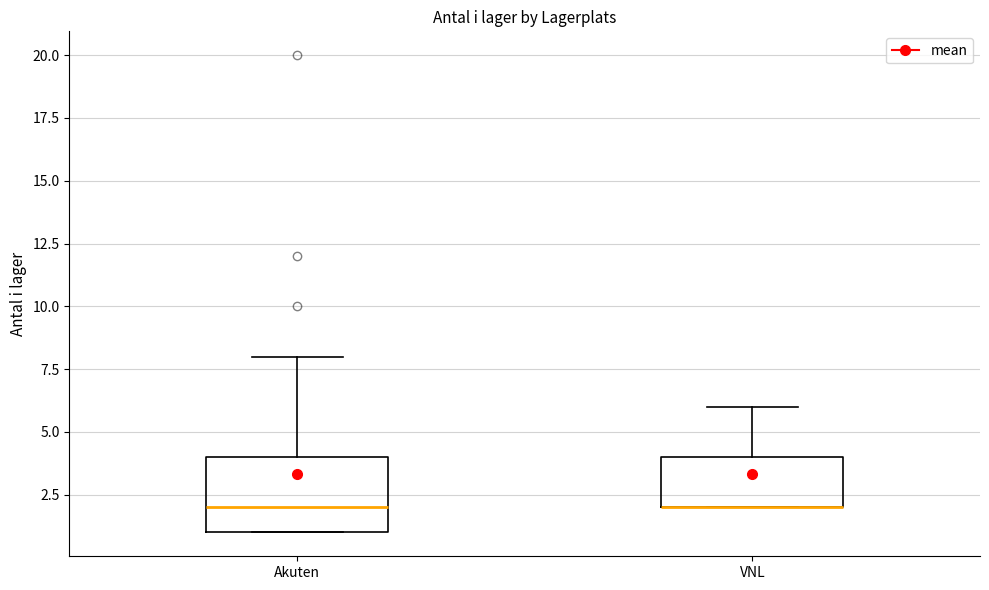

Which box is the tallest, from its lower edge to its upper edge?

Akuten